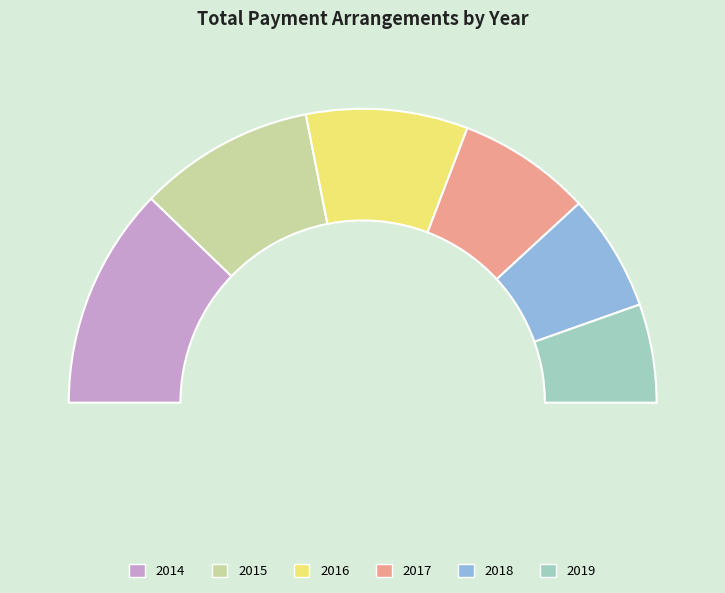

Count the number of slices in the pie.

6